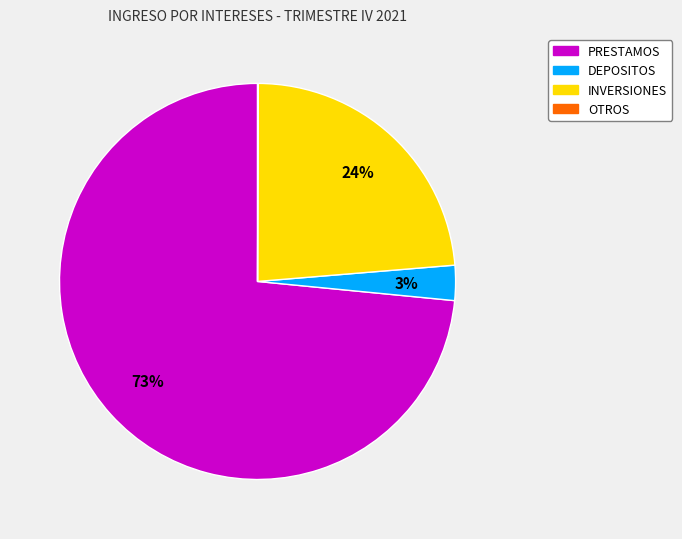

What percentage is the PRESTAMOS slice, to the nearest percent?

73%